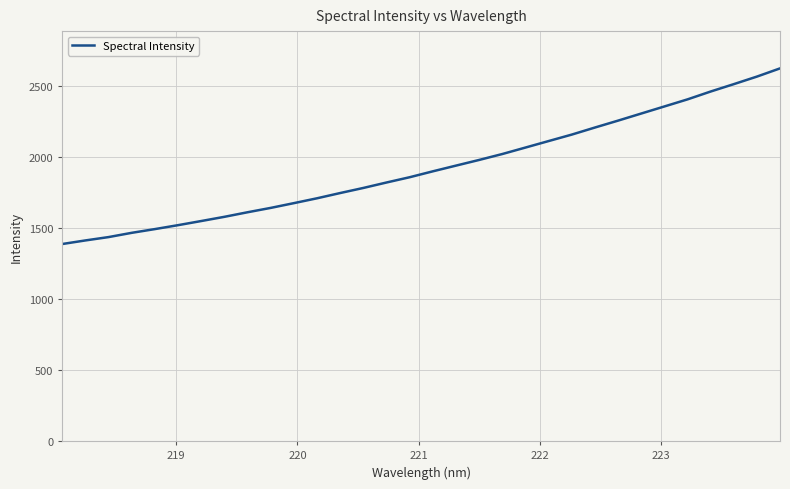

What is the smallest value displayed?

1386.5